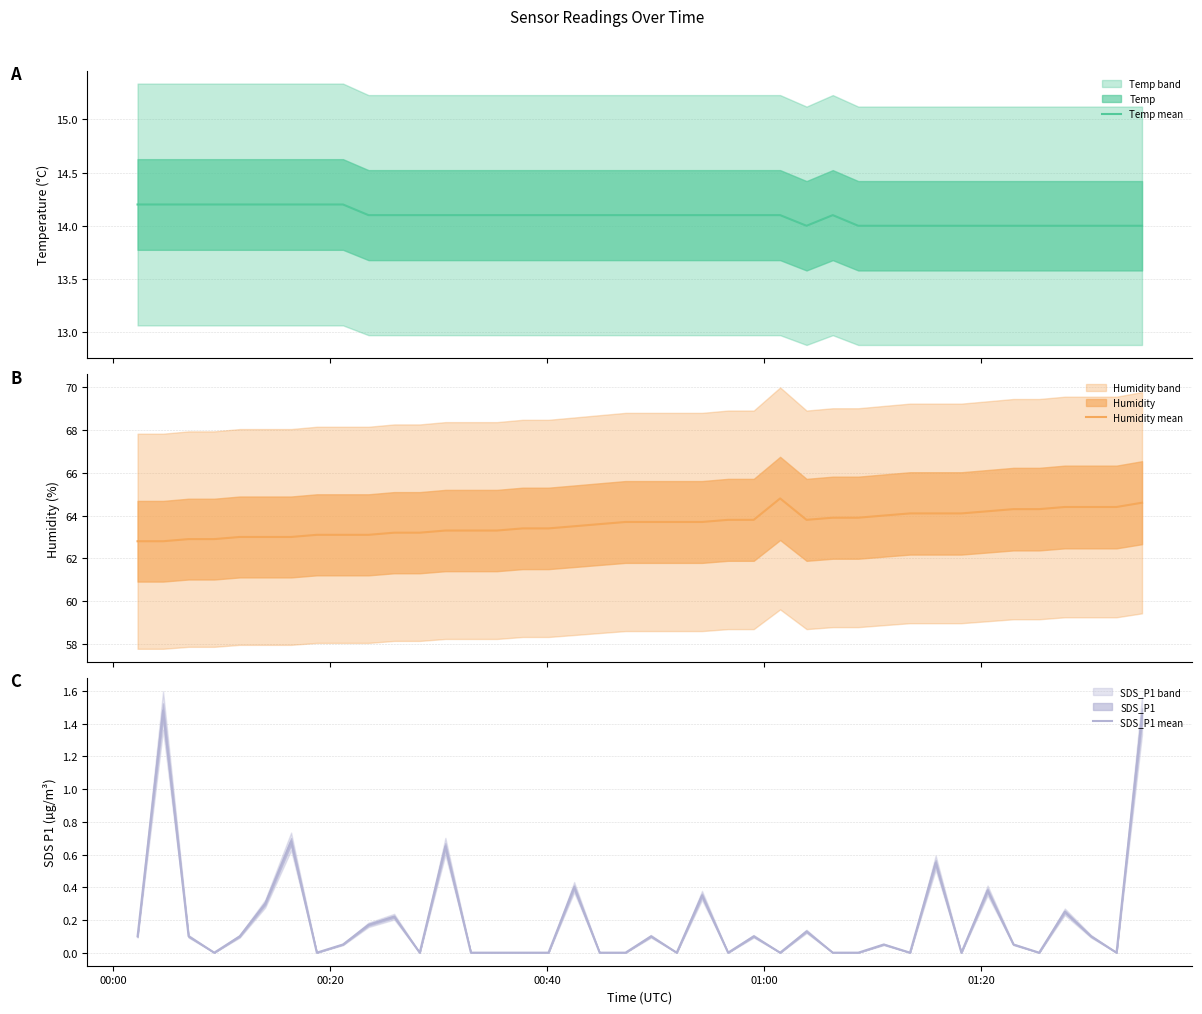

What is the maximum value for Temp mean?

14.2